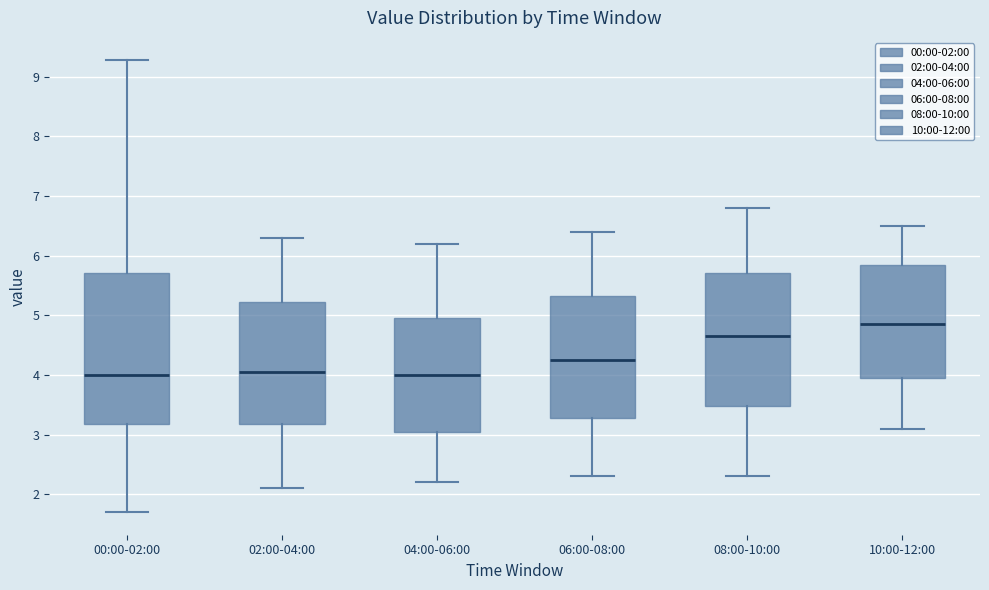

Reading left to right, transcribe this box plot: for each box, give where its median line is, the range the box spans, and where its two whiskers end, as read against the y-axis. The values are not printed on the chart, so give them approximately, as read against the axis.

00:00-02:00: median 4.0, box 3.2 to 5.7, whiskers 1.7 to 9.3
02:00-04:00: median 4.1, box 3.2 to 5.2, whiskers 2.1 to 6.3
04:00-06:00: median 4.0, box 3.1 to 5.0, whiskers 2.2 to 6.2
06:00-08:00: median 4.3, box 3.3 to 5.3, whiskers 2.3 to 6.4
08:00-10:00: median 4.7, box 3.5 to 5.7, whiskers 2.3 to 6.8
10:00-12:00: median 4.9, box 4.0 to 5.9, whiskers 3.1 to 6.5